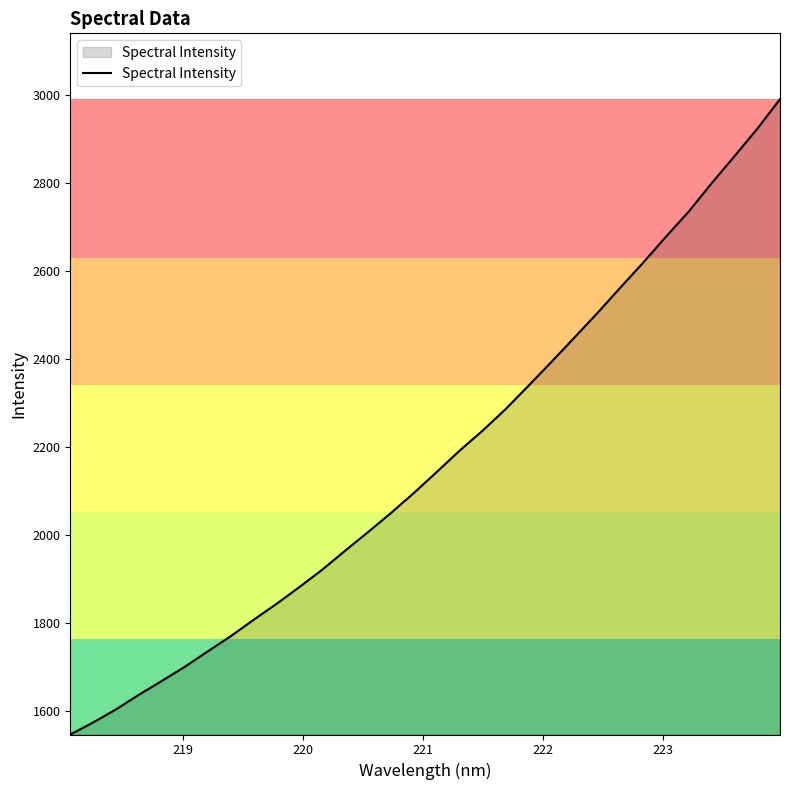

True or false: the data has more than 0 interior local peaks.

False